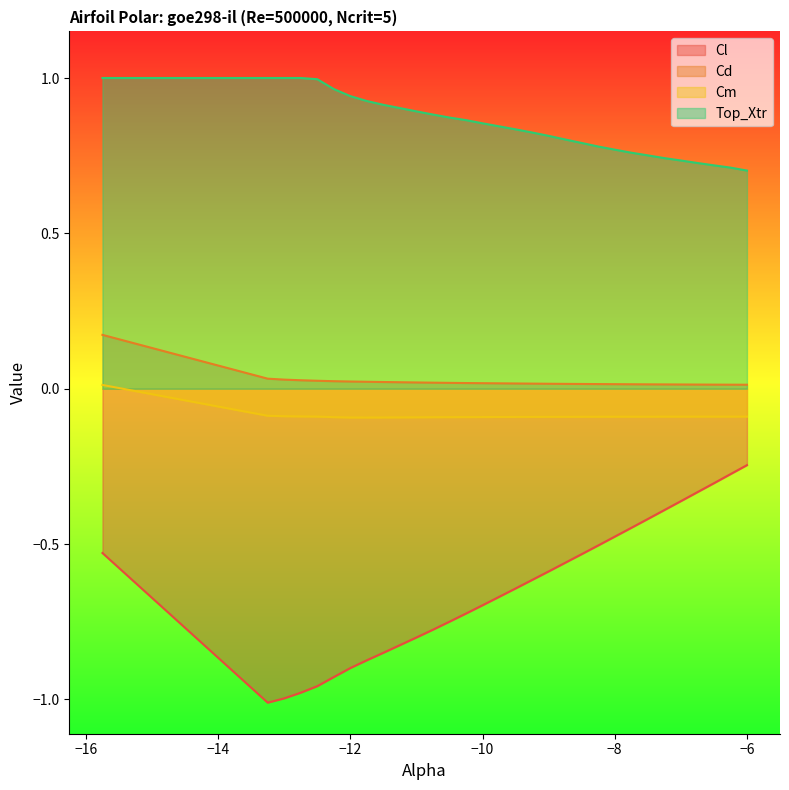

What is the difference between the Top_Xtr values at -9.5 and -13.25?

0.2